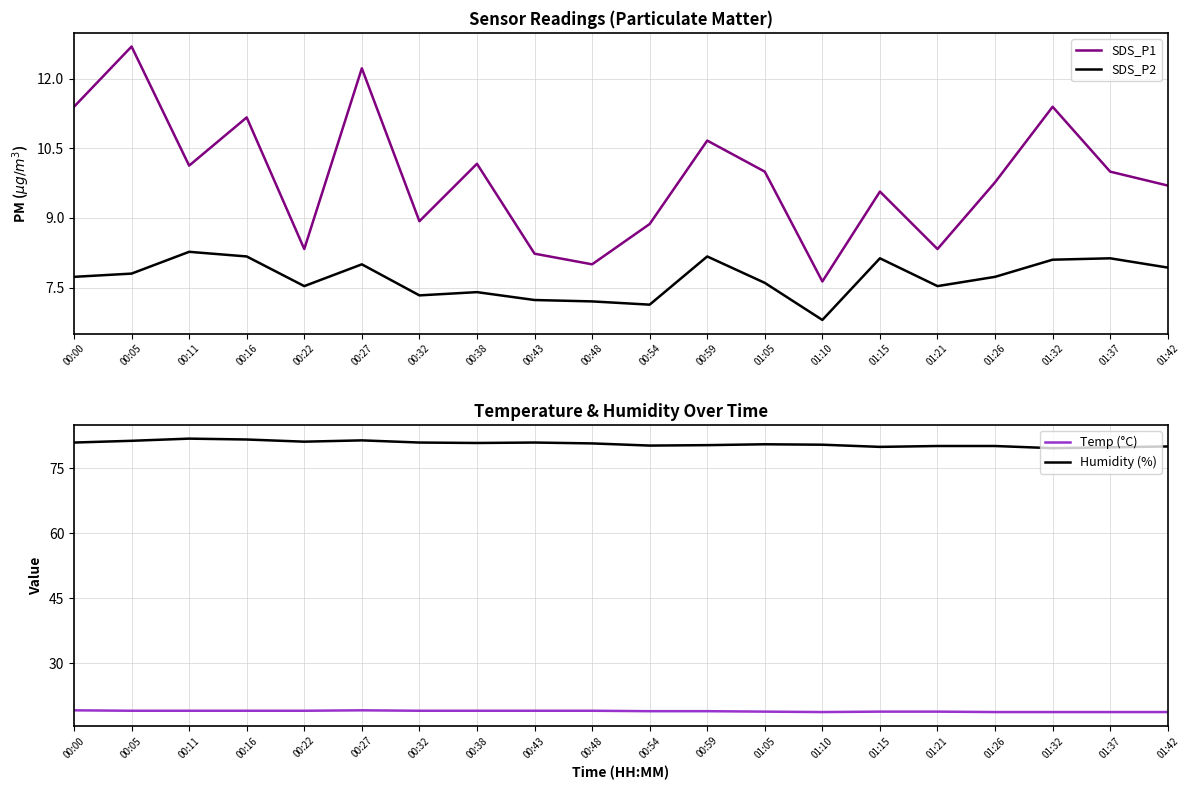

Does the chart have visible grid lines?

Yes